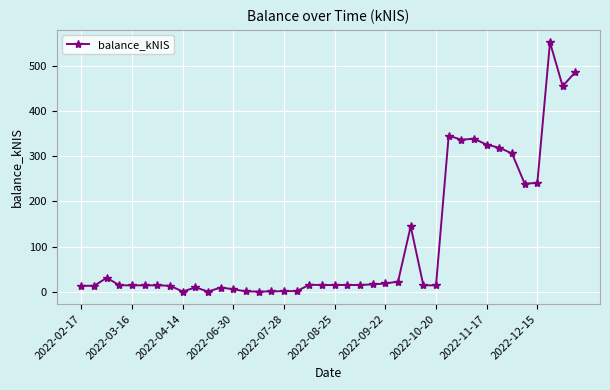

What is the sum of all values?

4402.6